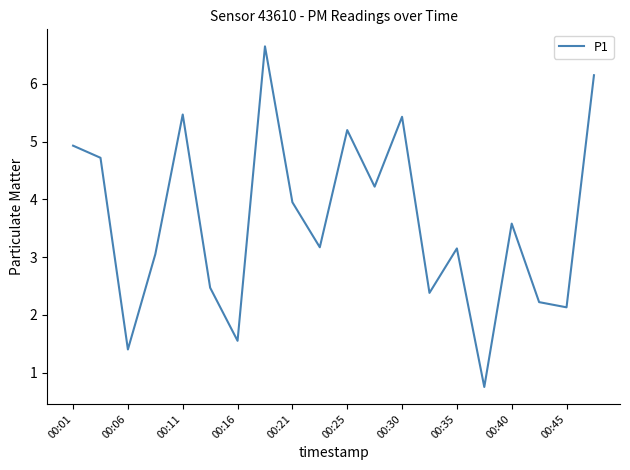

What is the smallest value displayed?

0.8